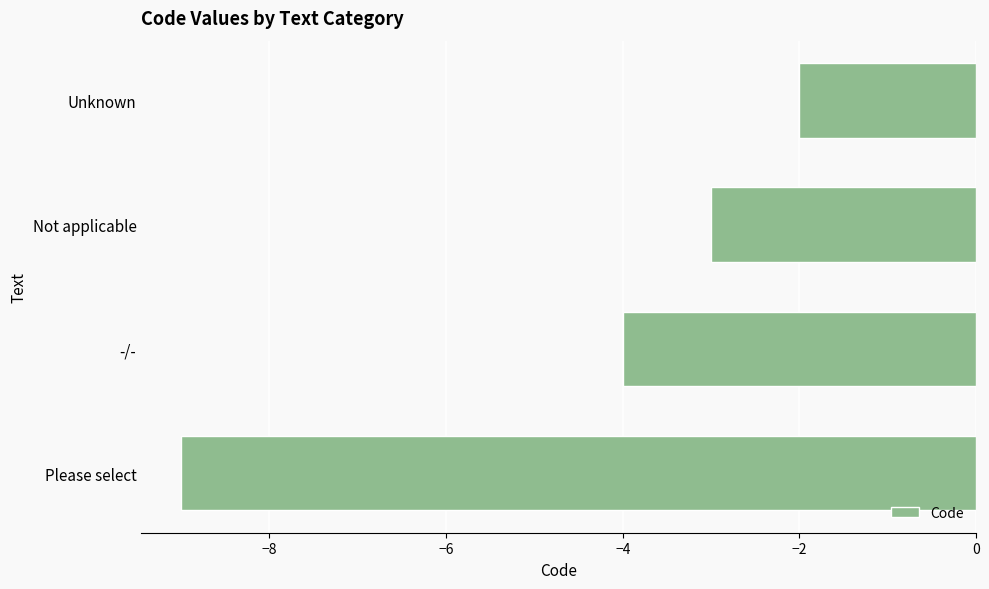

What is the average value?

-4